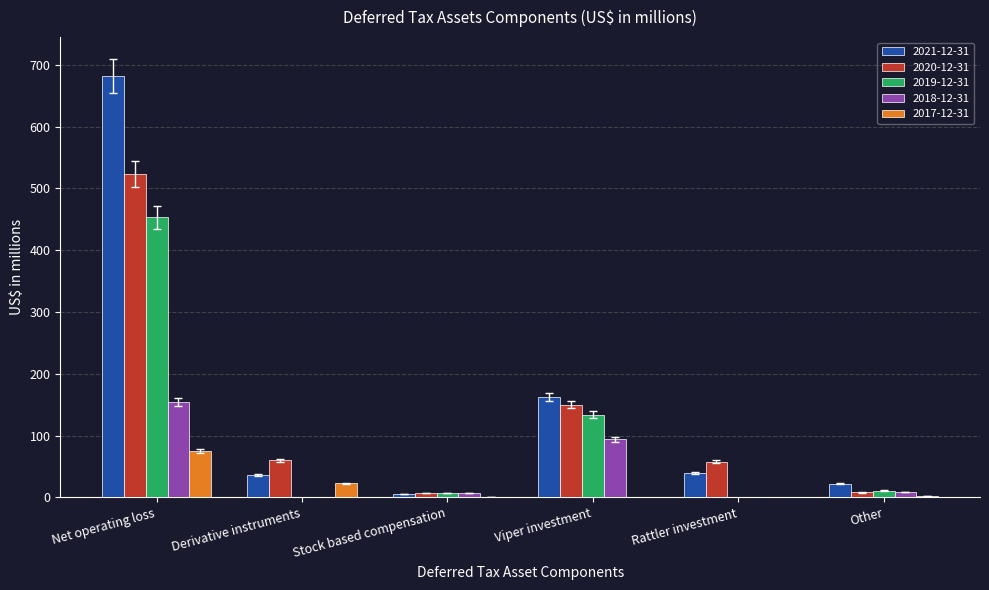

What is the approximate value of 2018-12-31 at Stock based compensation?

7